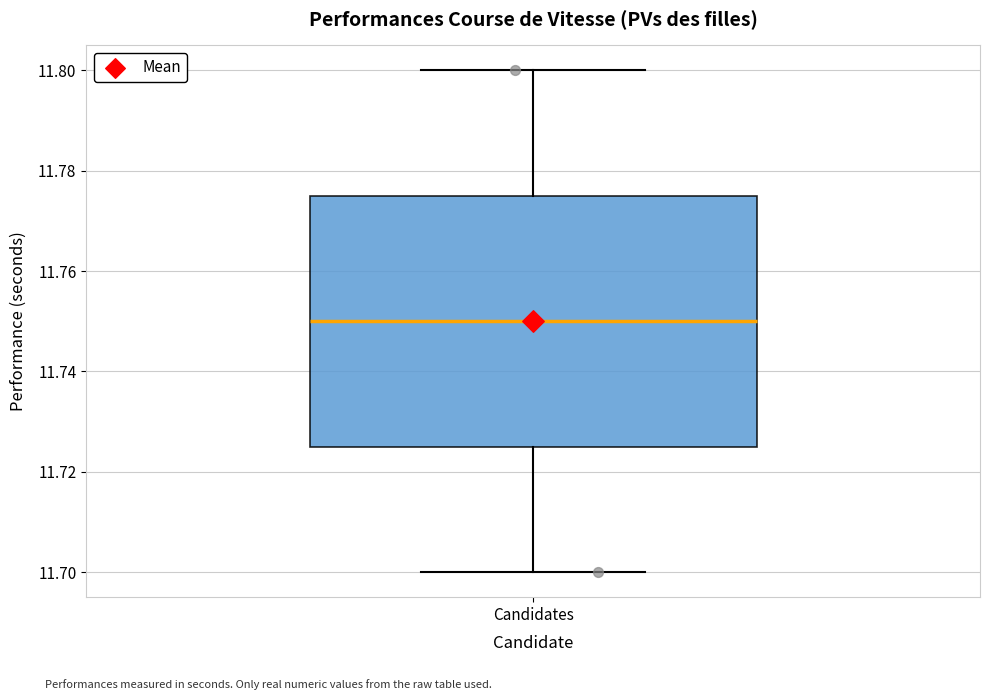

Read this box plot against the y-axis: the position of the median line, the range covered by the box, and the ends of both whiskers. The values are not printed on the chart, so give them approximately, as read against the axis.

median 11.750, box 11.726 to 11.776, whiskers 11.700 to 11.800